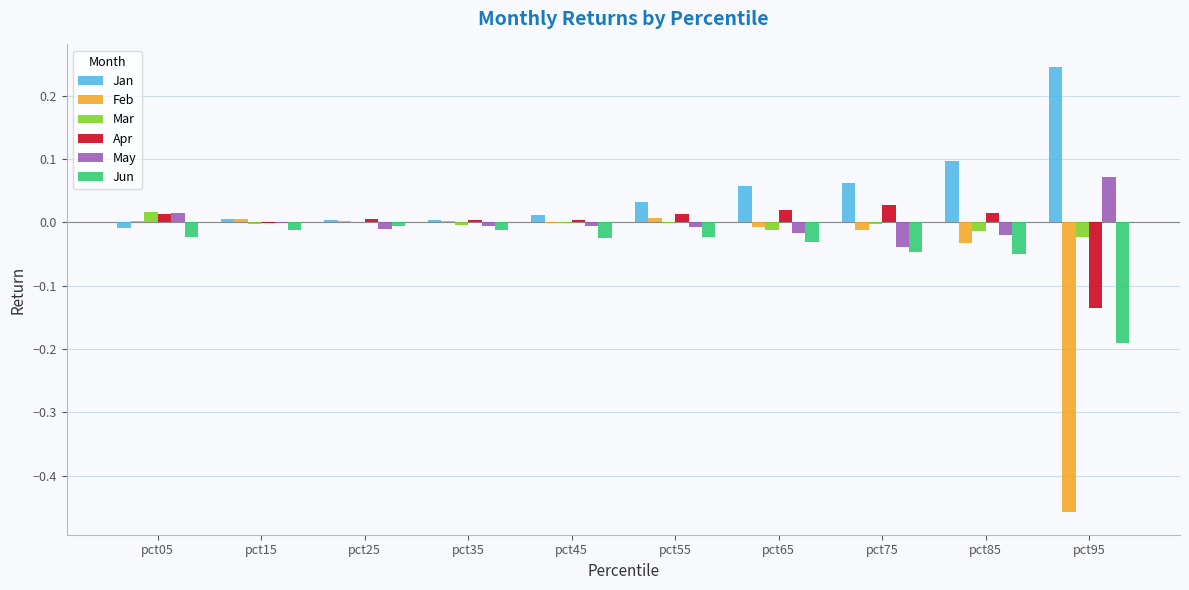

True or false: Mar has a value of -0.0 at pct85.

True